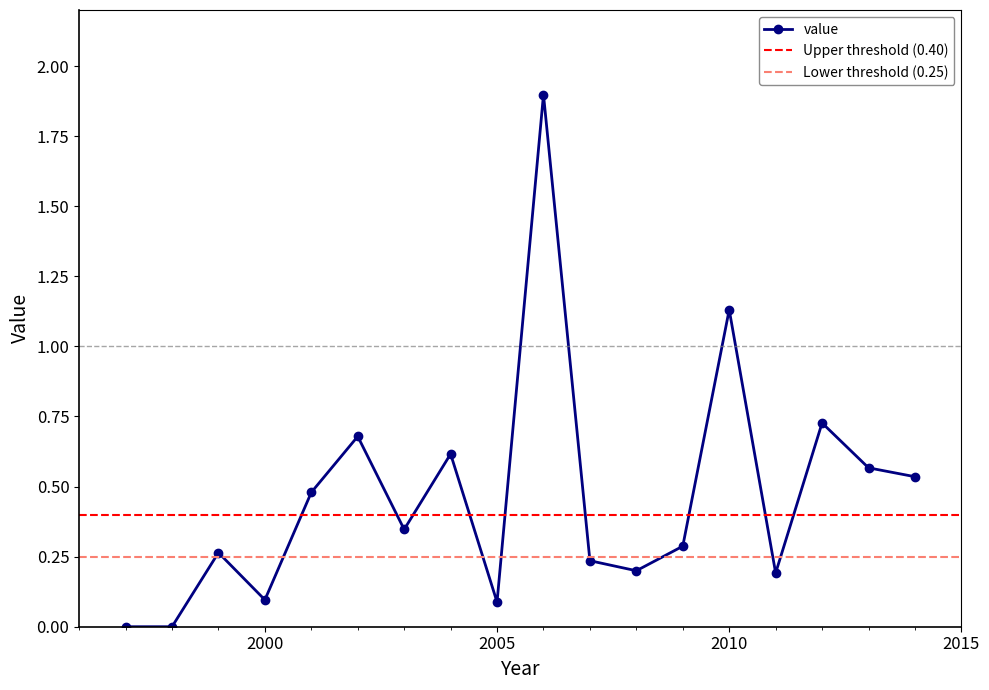

What is the difference between the maximum and second lowest values?

1.9